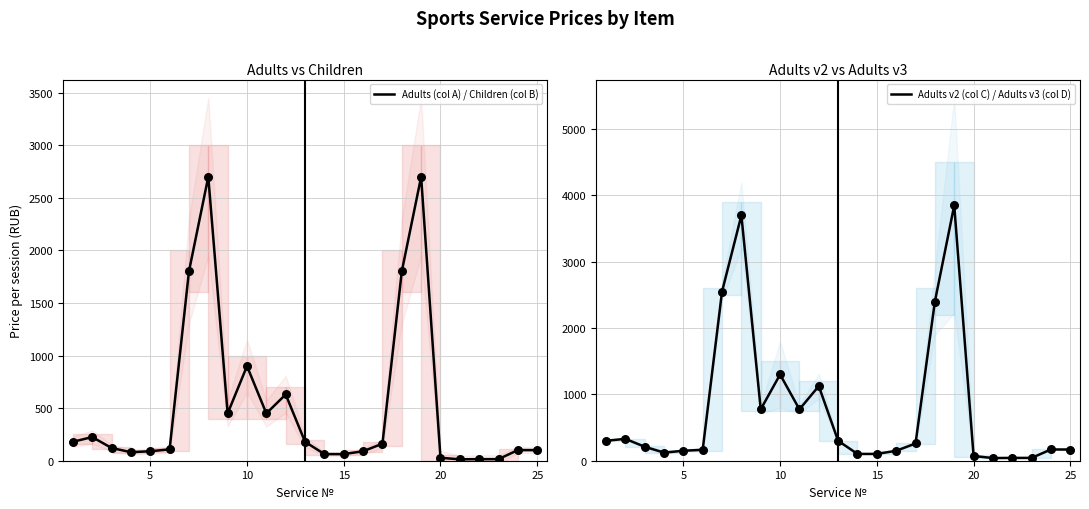

What are all the series names shown in the legend?

Adults (col A) / Children (col B), Adults v2 (col C) / Adults v3 (col D)